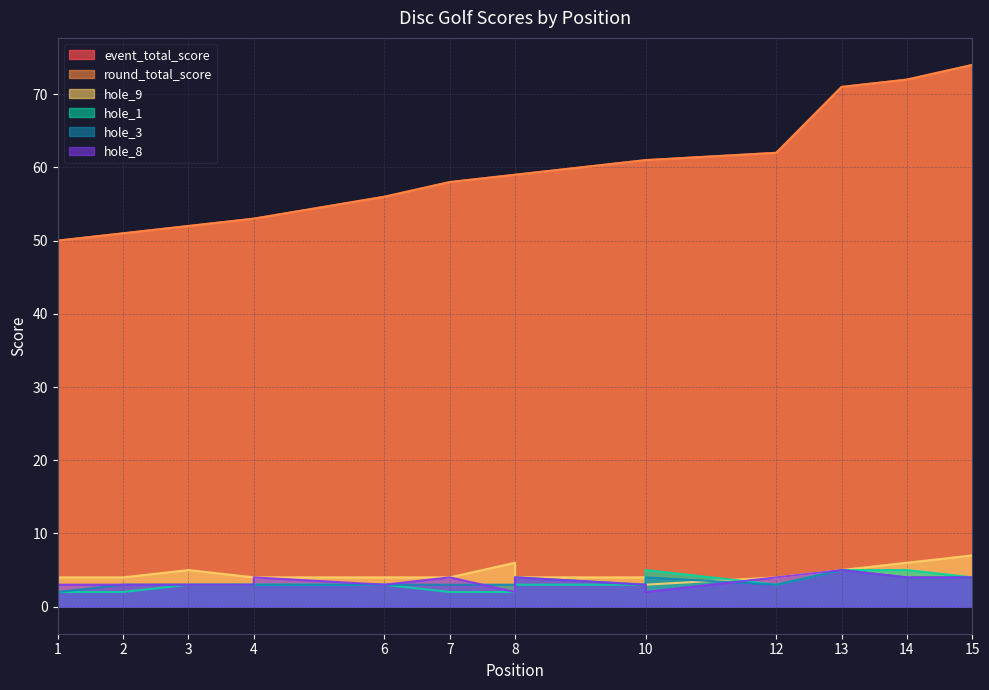

What is the total value across all series at 10?

135